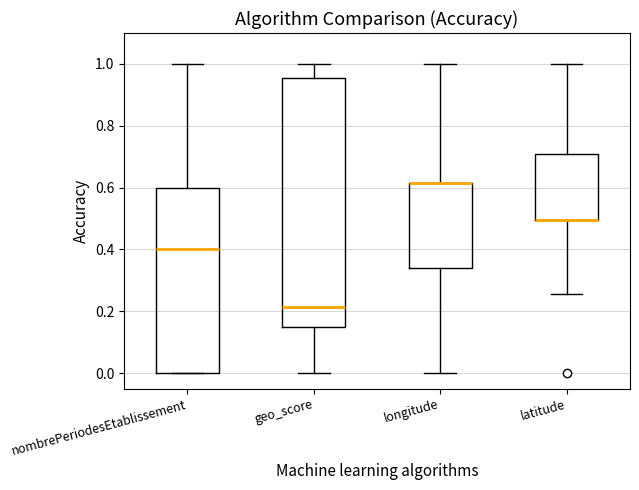

Which box is the tallest, from its lower edge to its upper edge?

geo_score